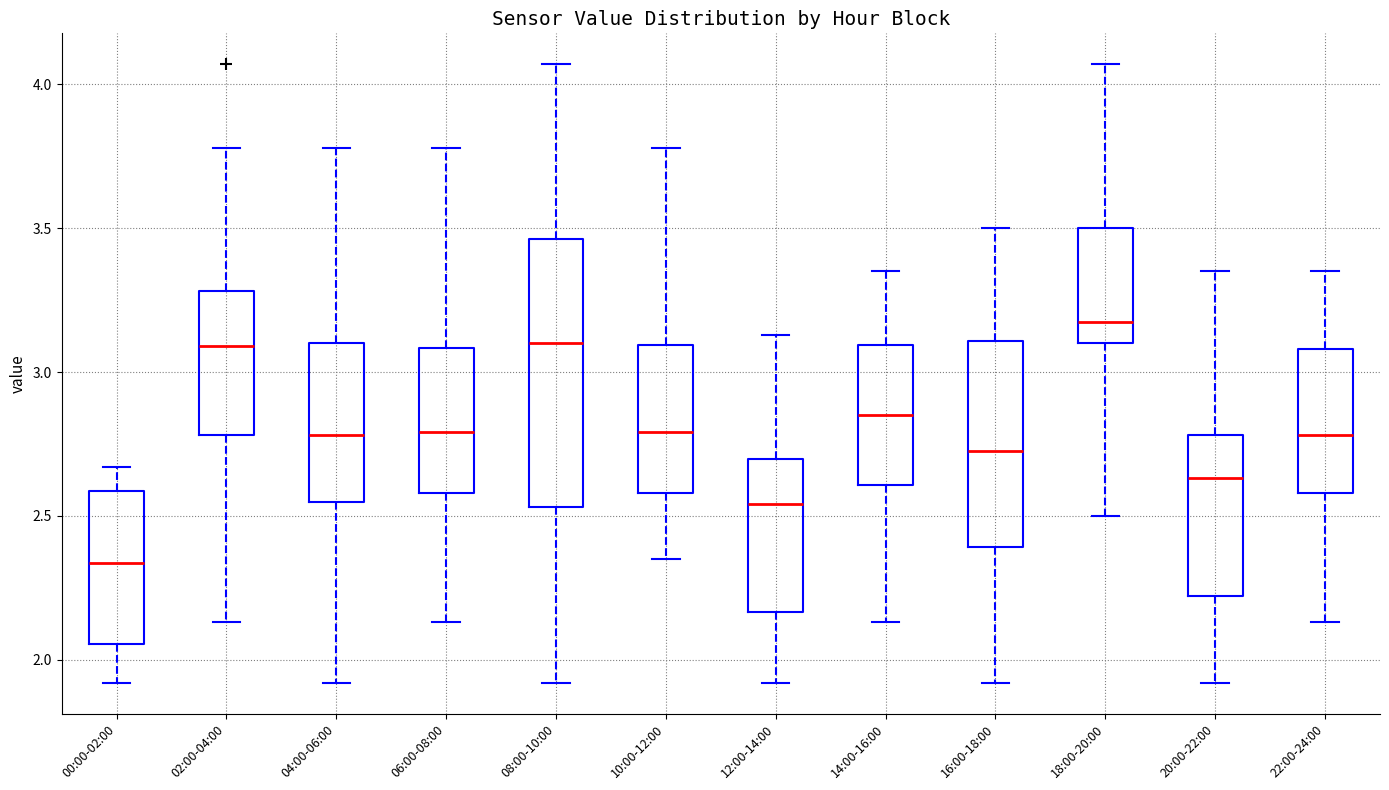

Which box is the tallest, from its lower edge to its upper edge?

08:00-10:00